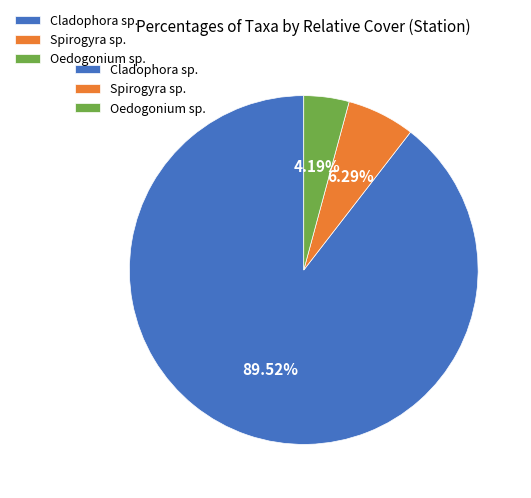

Is there a majority slice in this chart?

Yes